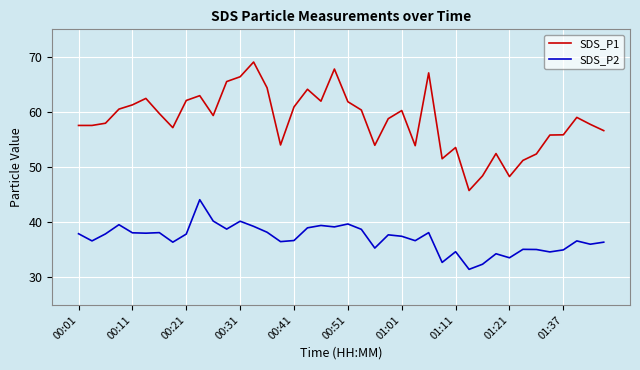

What is the difference between the maximum and minimum values in the SDS_P1 series?

23.3